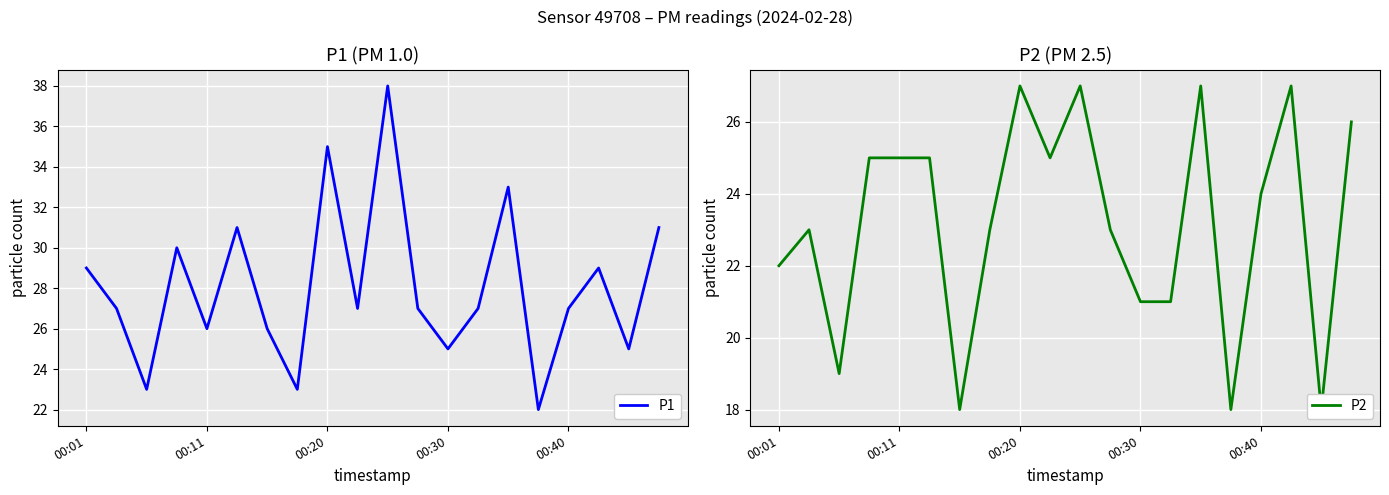

What is the total value across all series at 5?

56